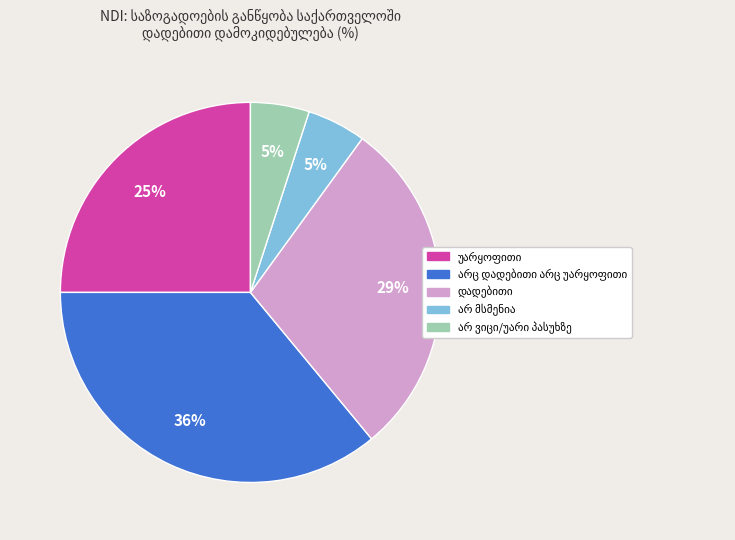

Count the number of slices in the pie.

5